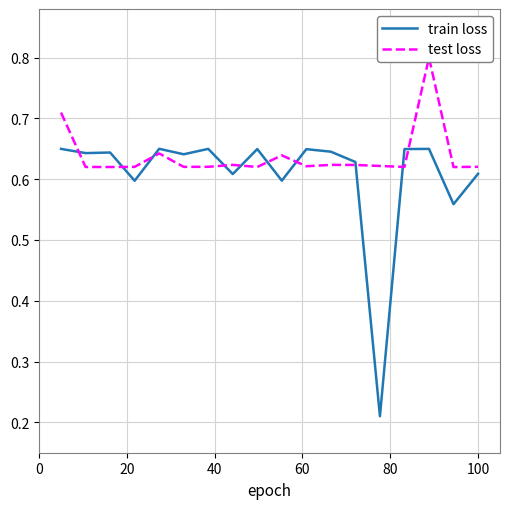

Which series has the largest range (max minus min)?

train loss